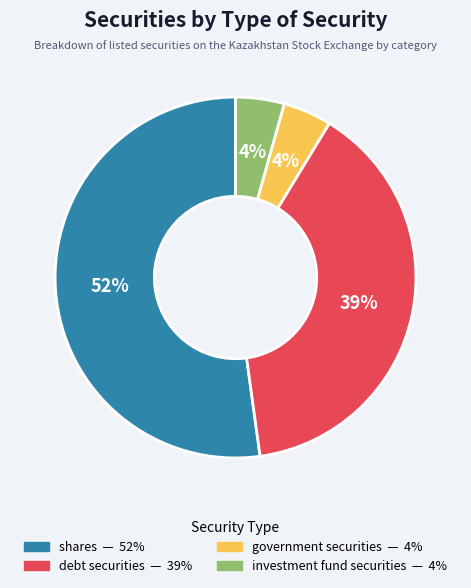

True or false: investment fund securities accounts for 4% of the total.

True